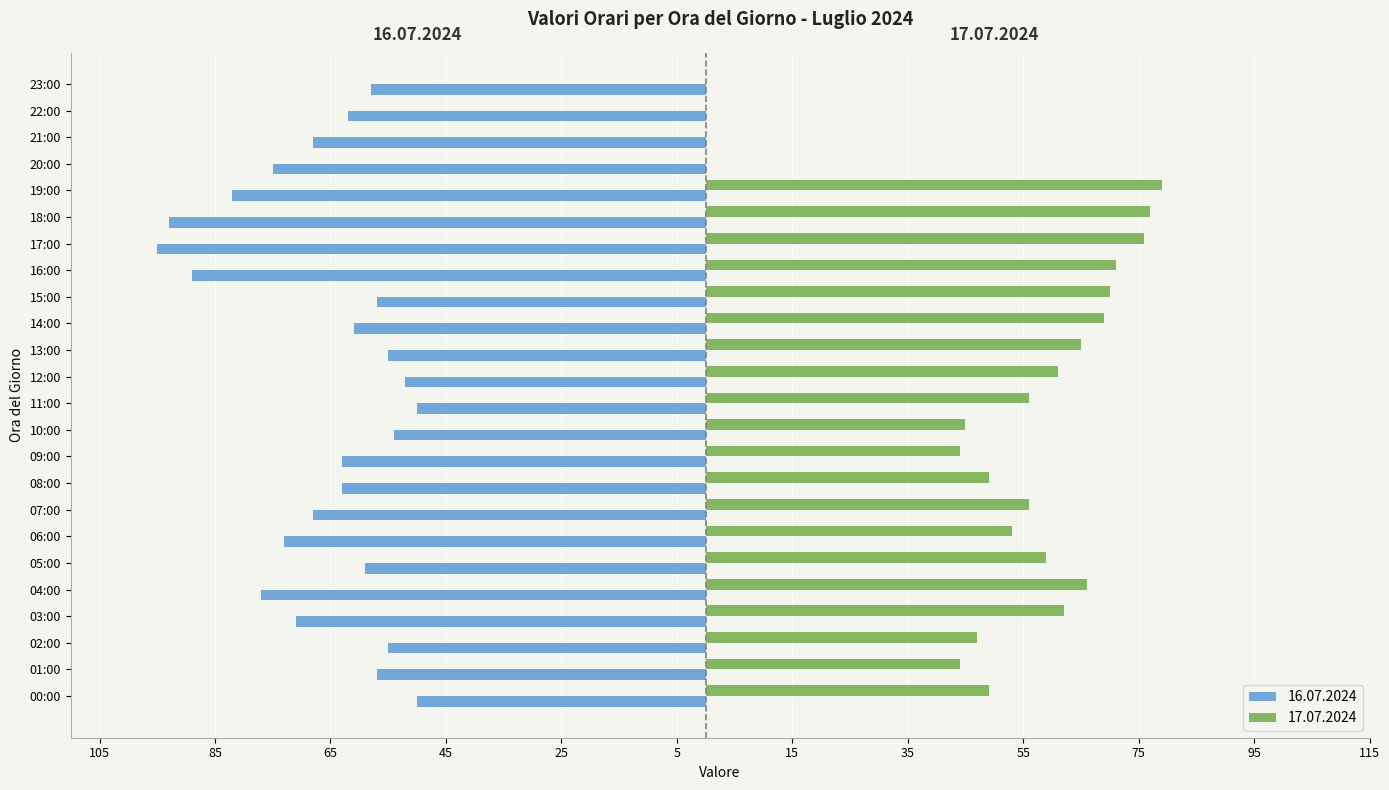

Is it true that the value at 06:00 is -73?

True